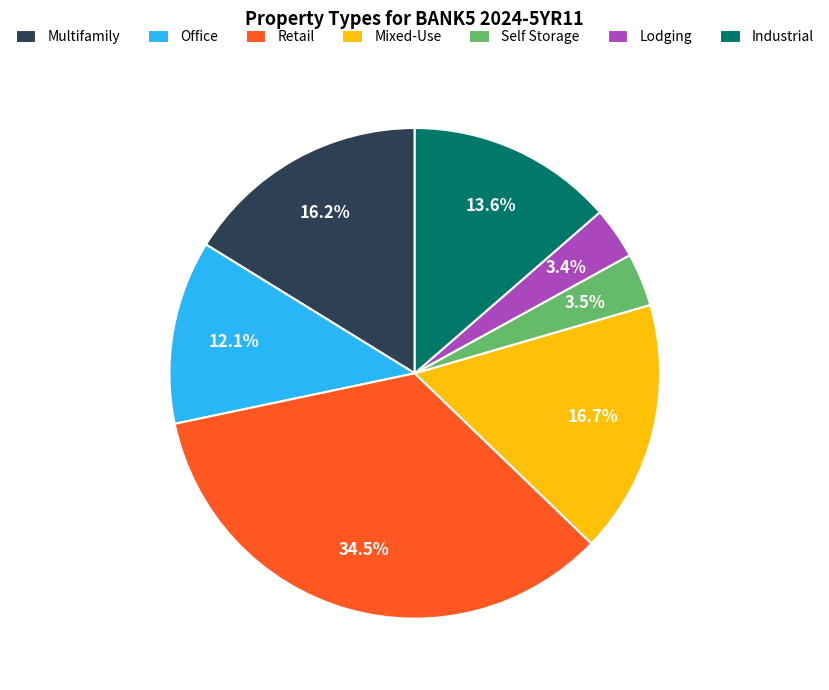

Which has a higher value, Mixed-Use or Industrial?

Mixed-Use